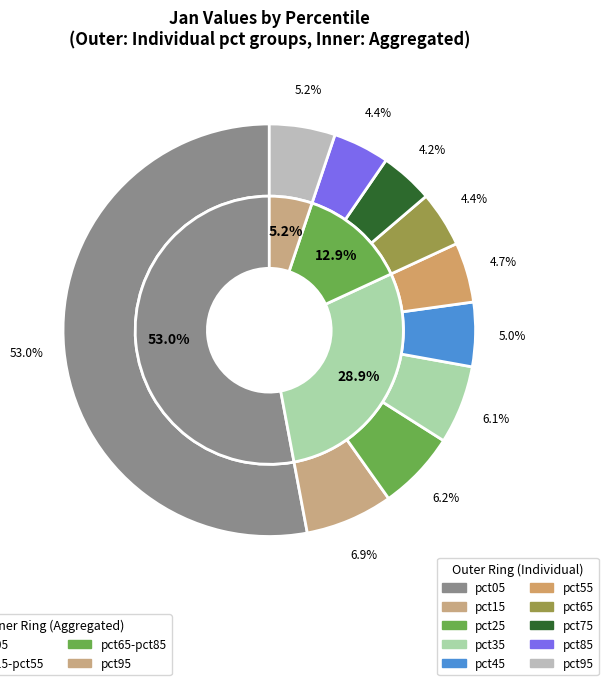

Which slice is the largest?

pct05